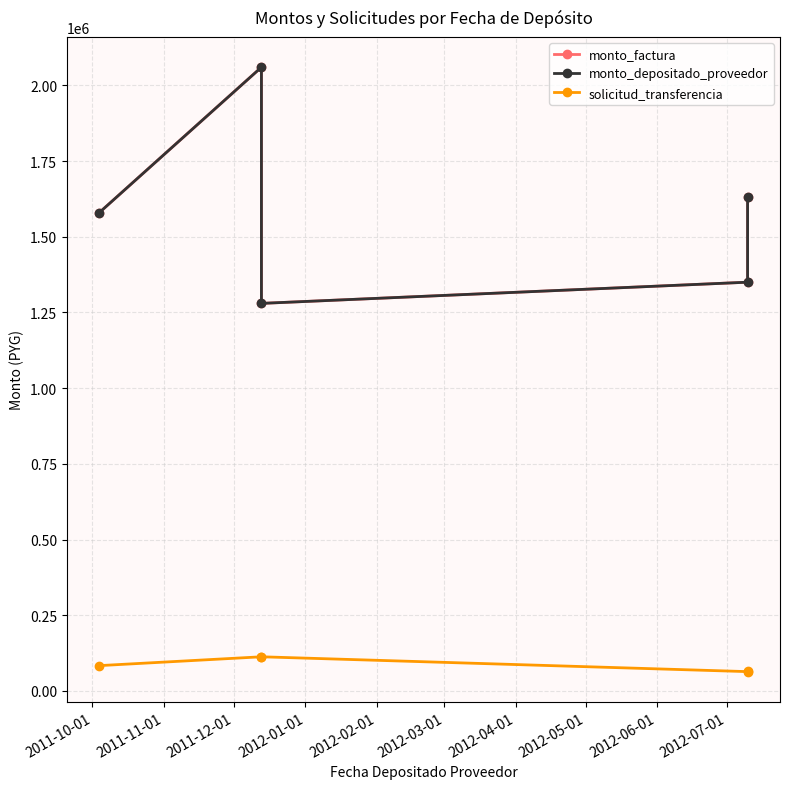

How many data points does each series have?

5